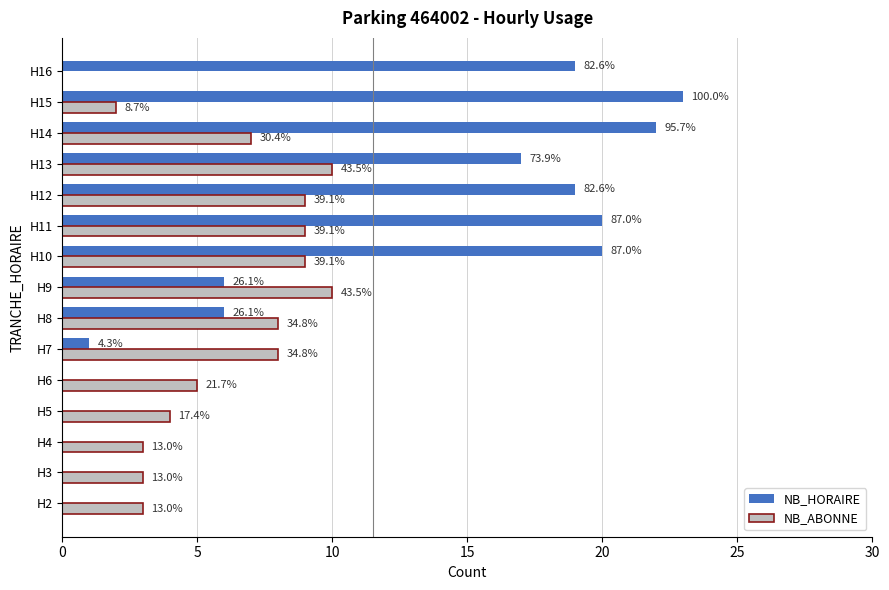

What are all the series names shown in the legend?

NB_HORAIRE, NB_ABONNE